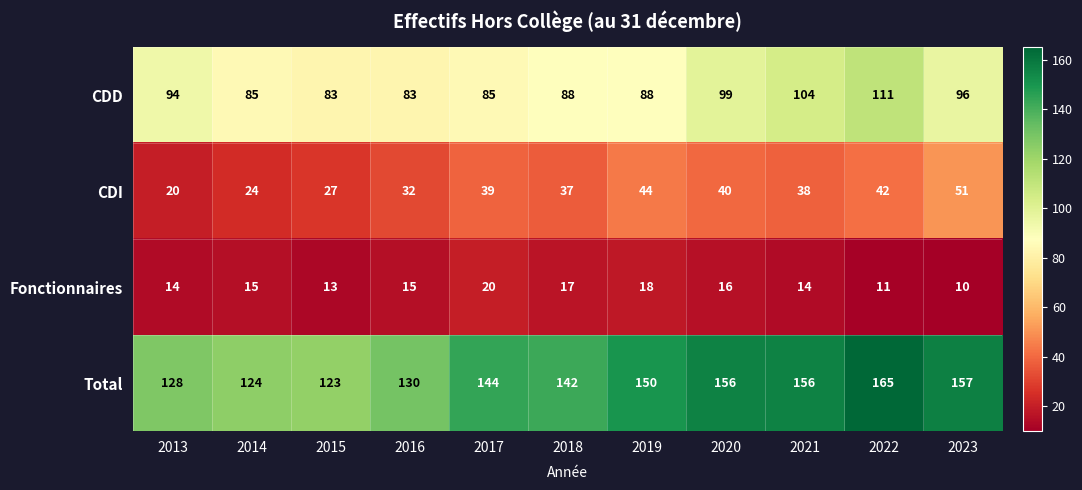

What is the difference between the second highest and second lowest values in the CDD series?

21